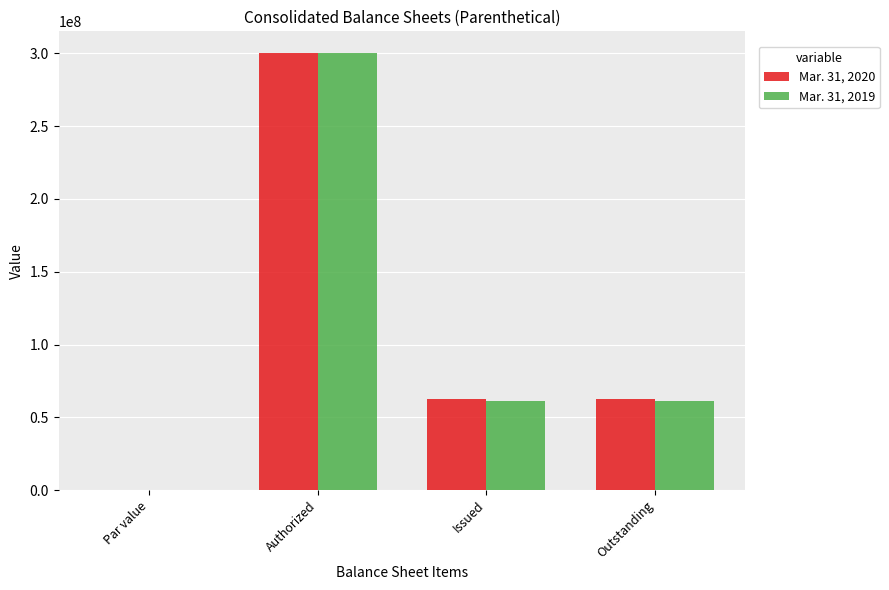

What is the sum of the Mar. 31, 2020 values at Issued and Authorized?

362791691.0